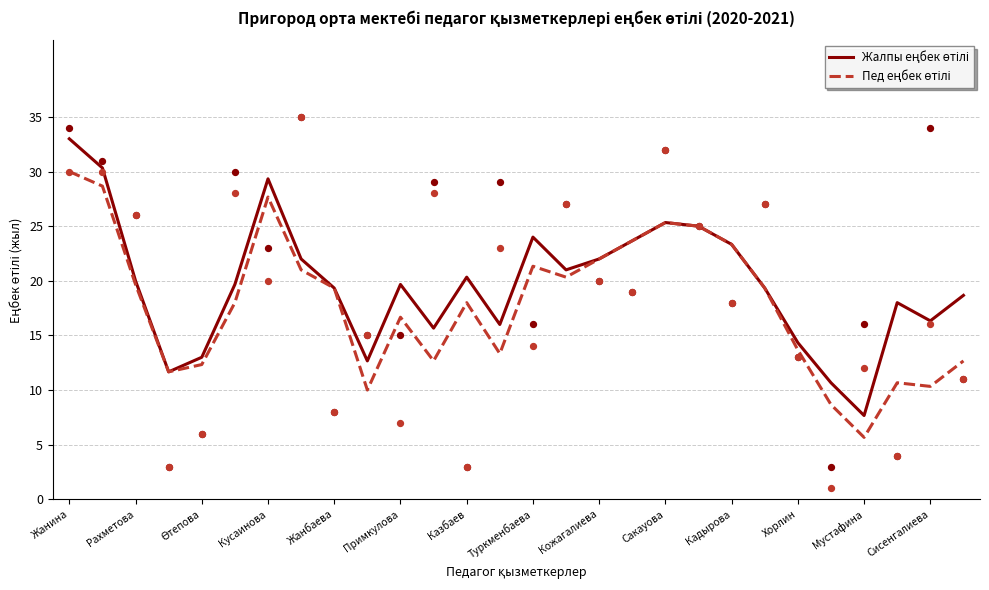

What are all the series names shown in the legend?

Жалпы еңбек өтілі, Пед еңбек өтілі